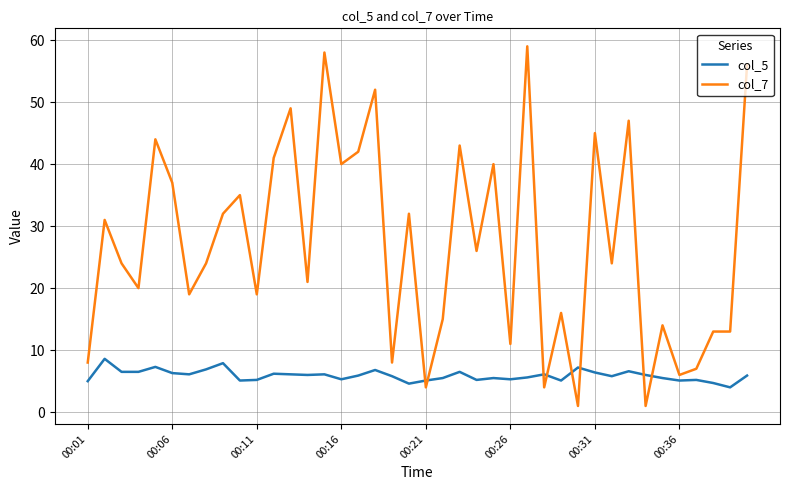

Count the number of data series in this chart.

2